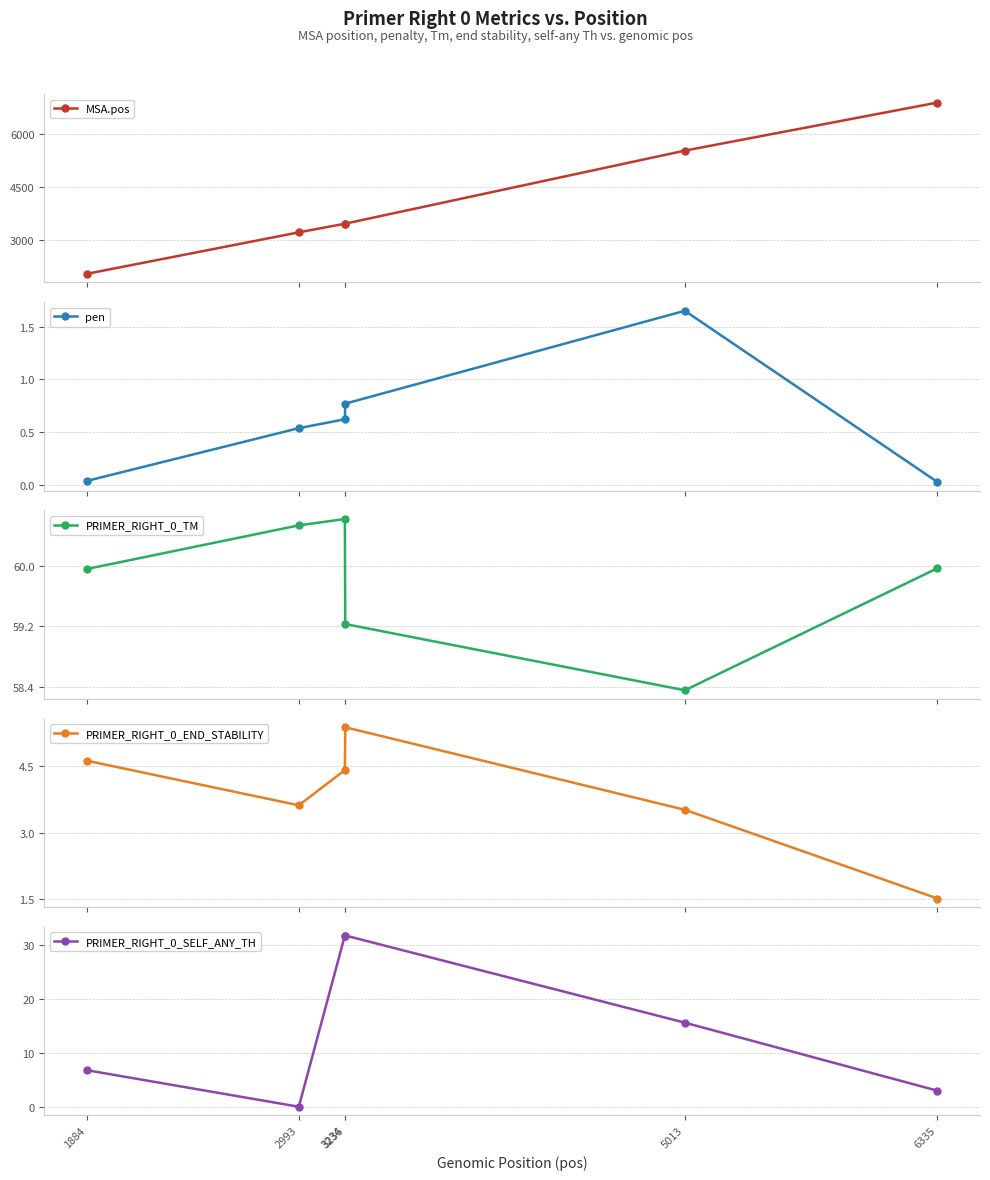

Is this an area chart (filled region under the line)?

No